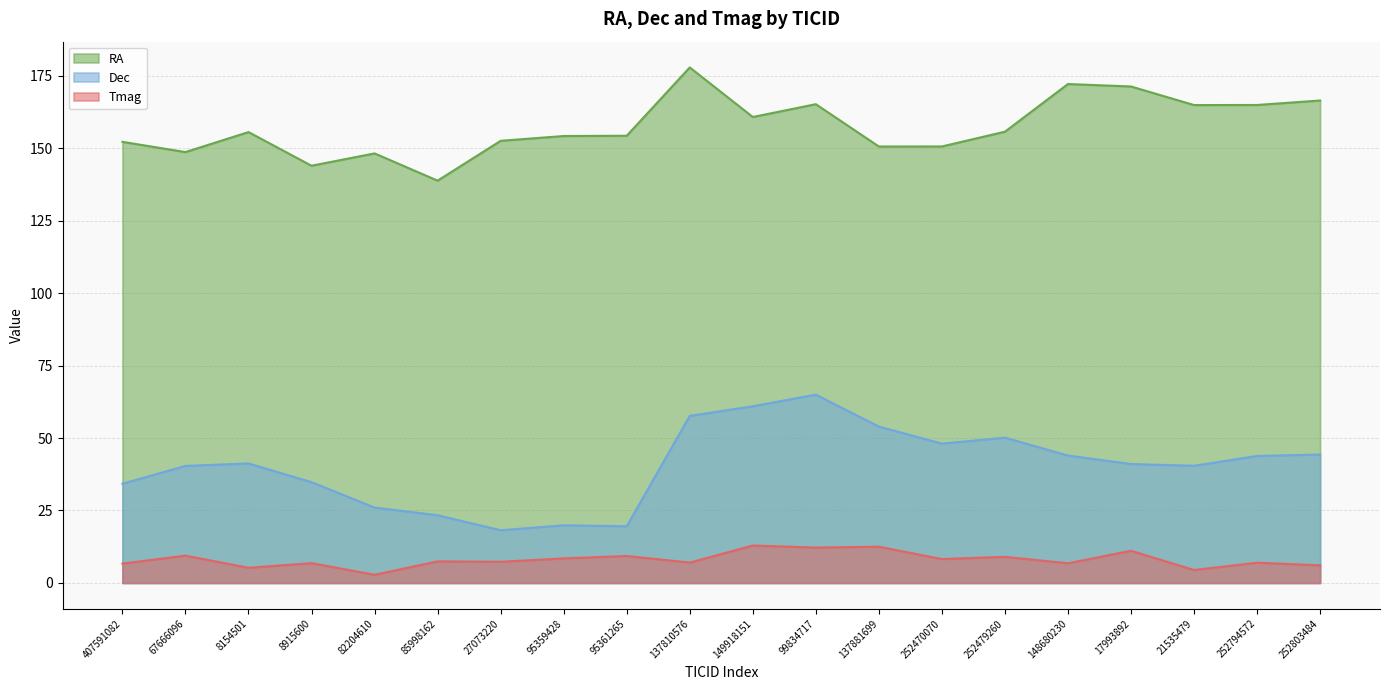

In Dec, how many points are lower than both neighbors (excluding endpoints)?

4